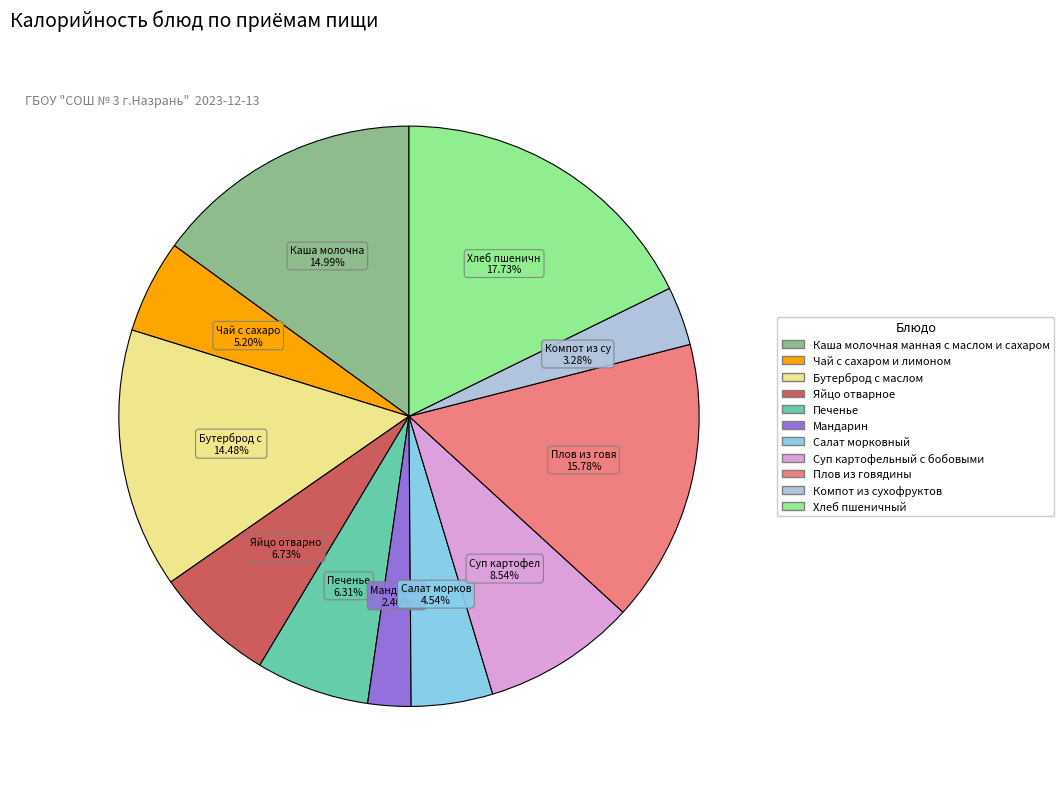

Is there any slice that represents more than half of the pie?

No